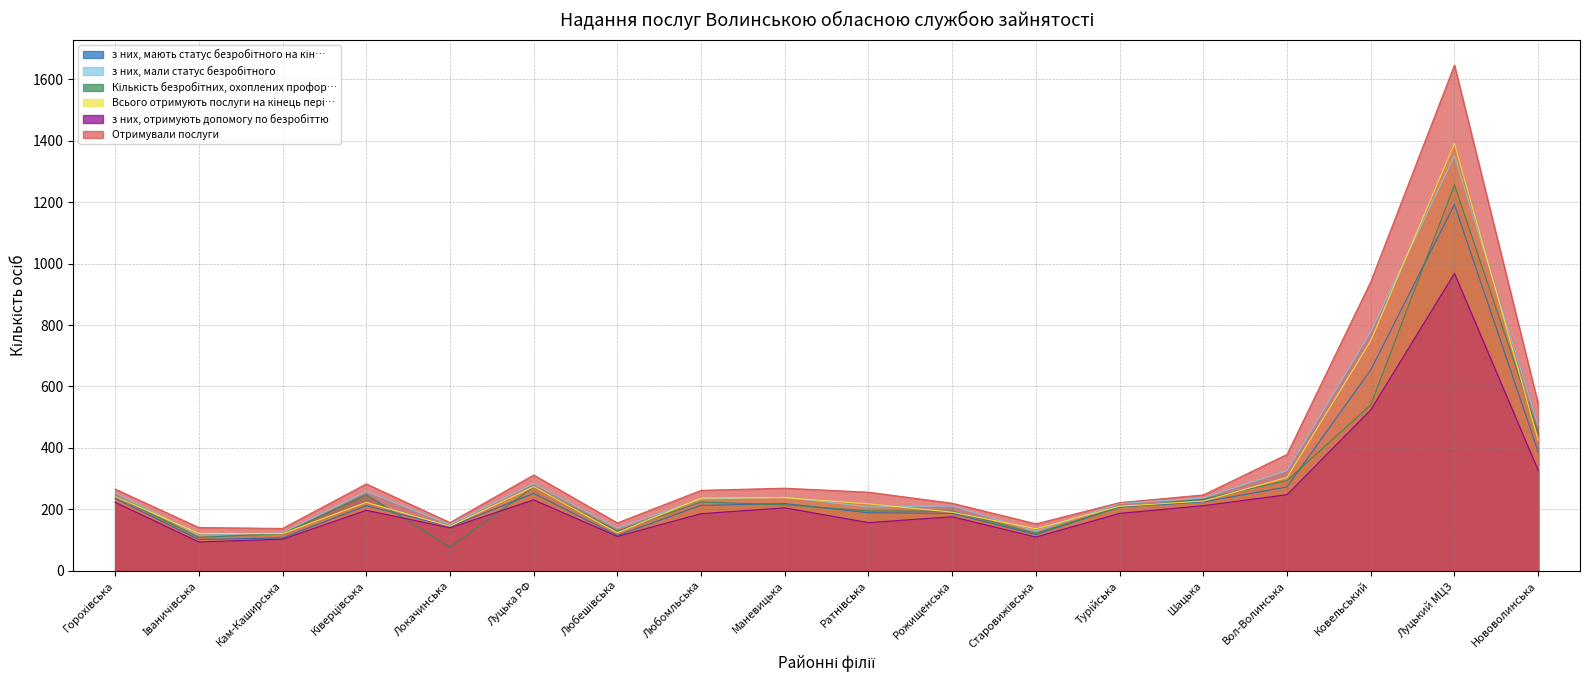

How many lines are shown in the chart?

6